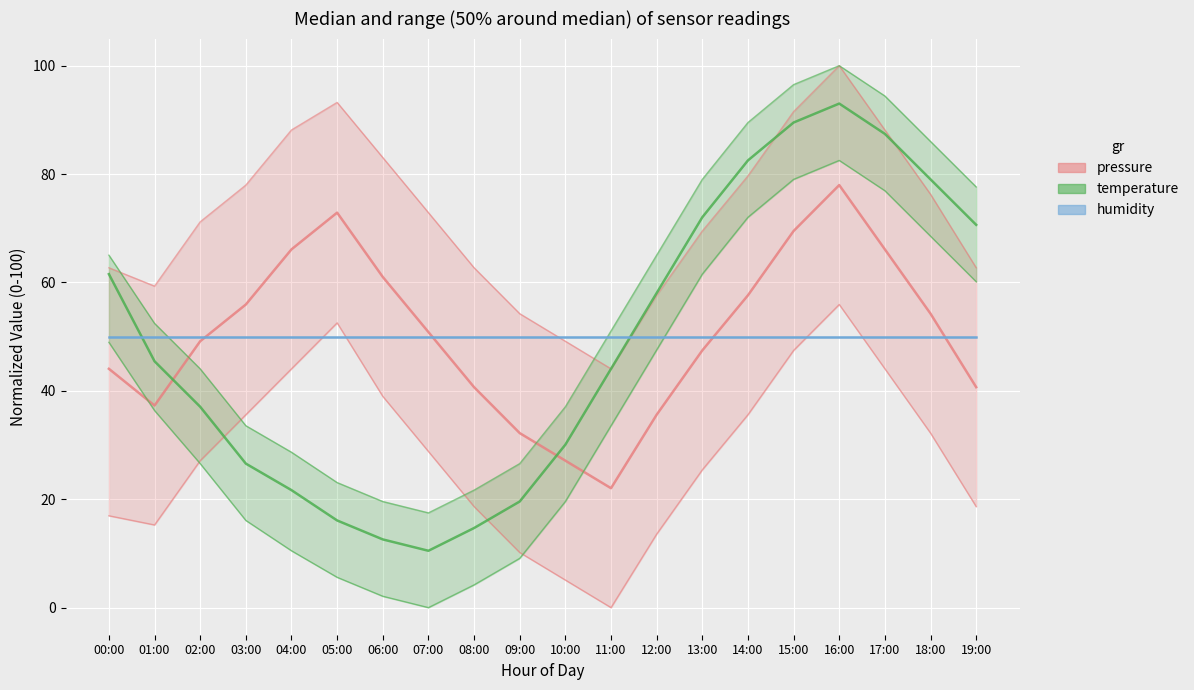

List the series in order of their overall mean, lowest first.

temperature, humidity, pressure